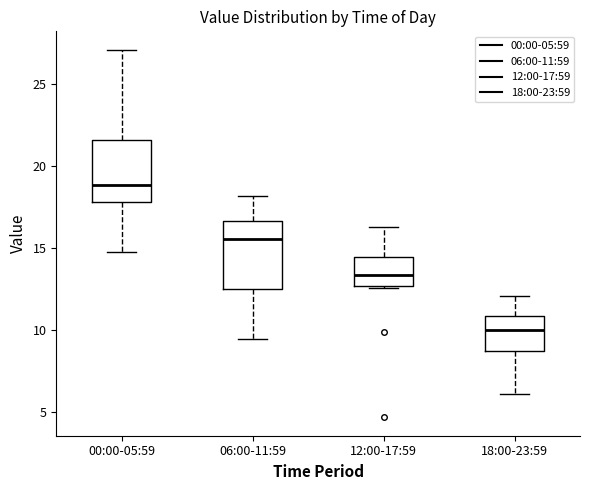

Which box's median line is the lowest?

18:00-23:59